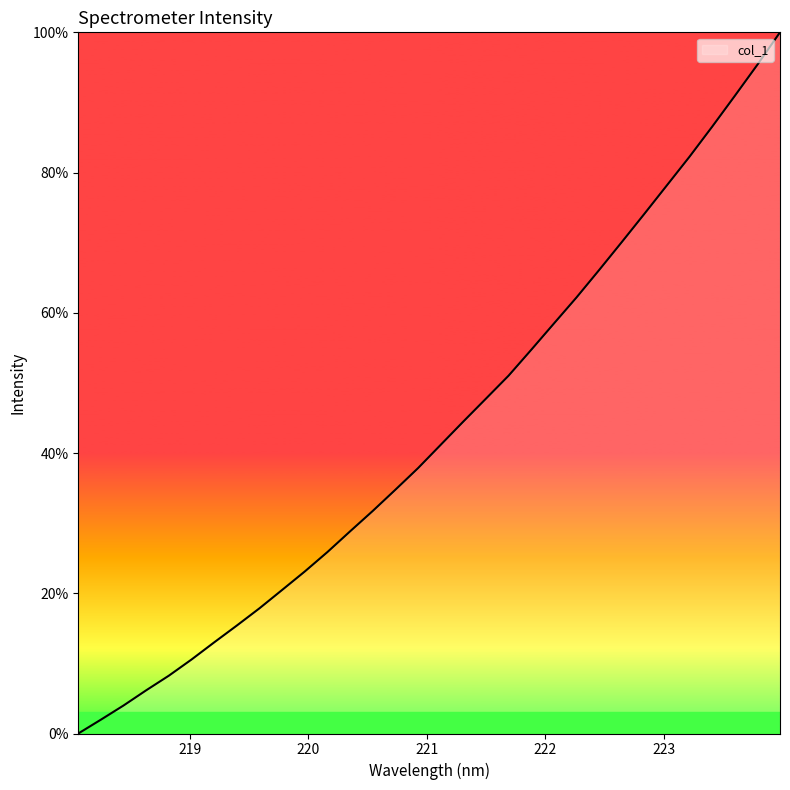

What is the maximum value shown in the chart?

100.0